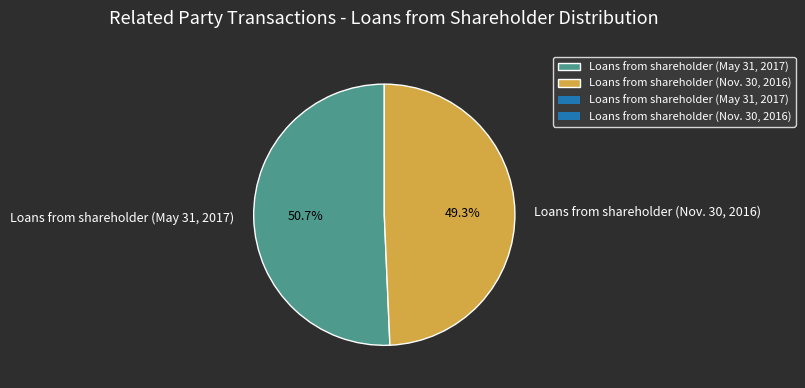

Is it true that Loans from shareholder (Nov. 30, 2016) is 42% of the pie?

False